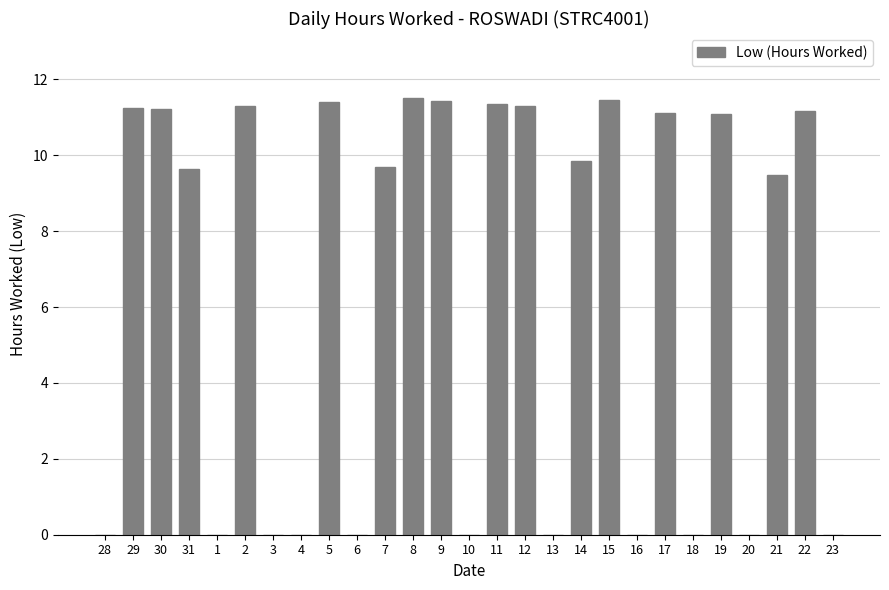

How many distinct data groups are displayed?

1